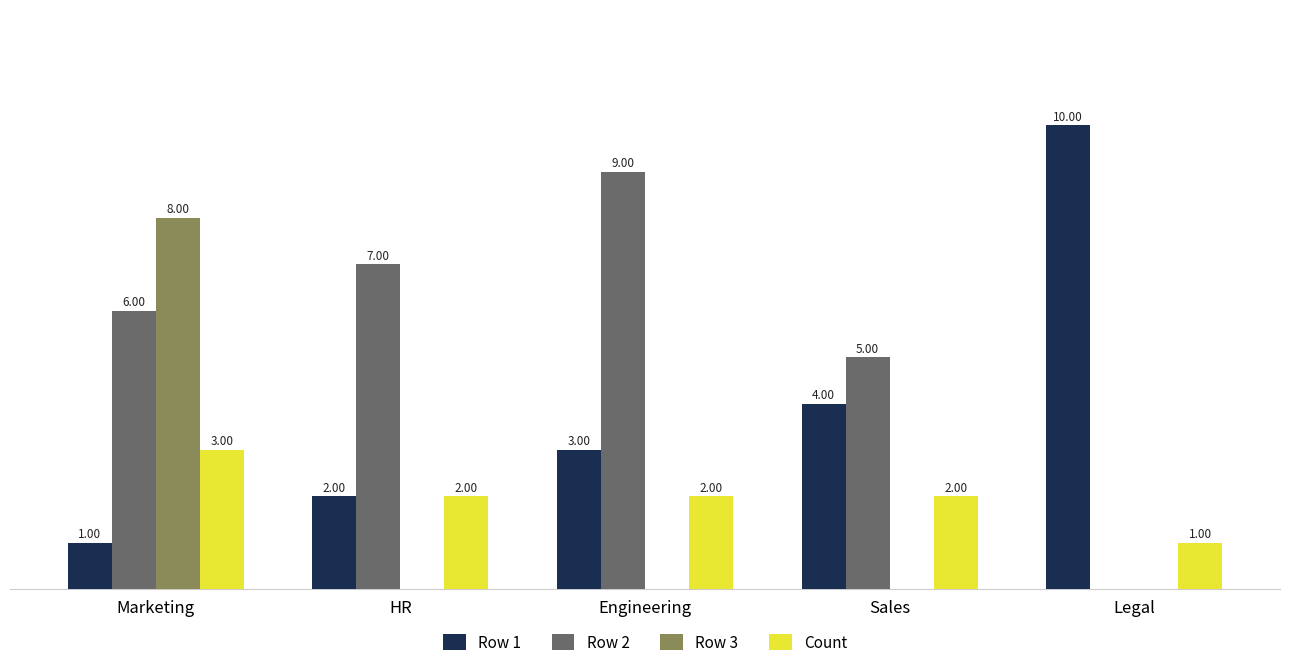

Is the value of Row 3 at HR greater than the value of Count at Sales?

No